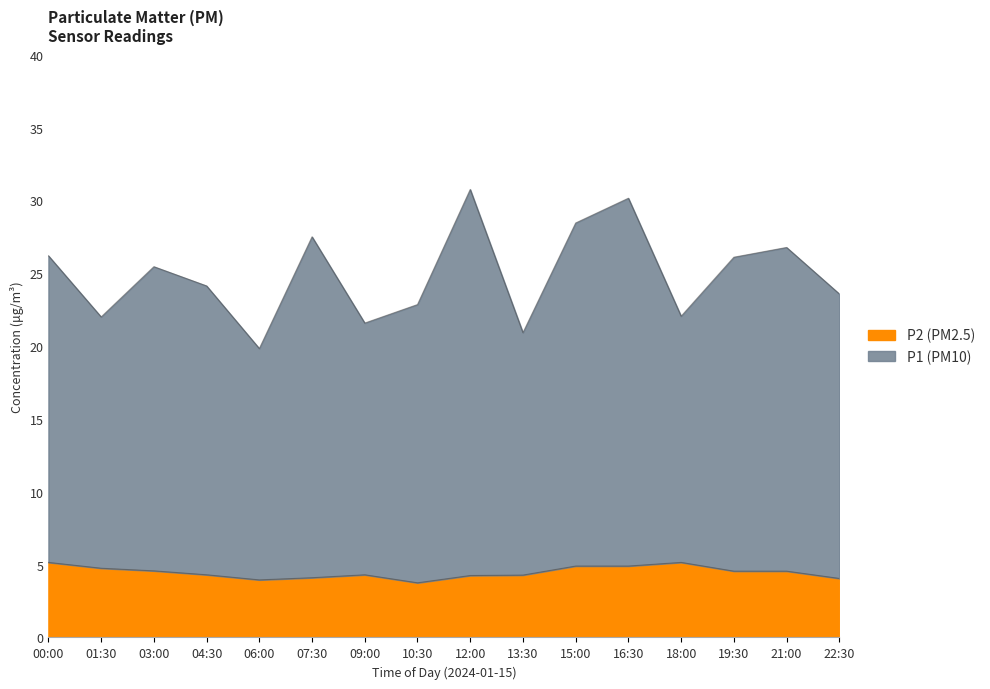

True or false: P1 has a value of 14.9 at 16:30.

False